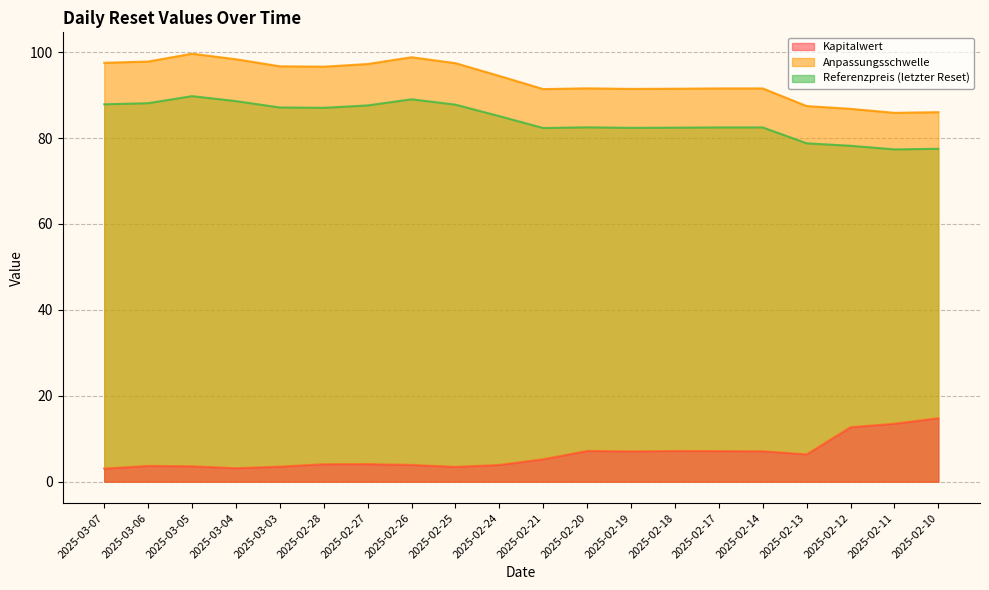

What is the average value of the Kapitalwert series?

6.2